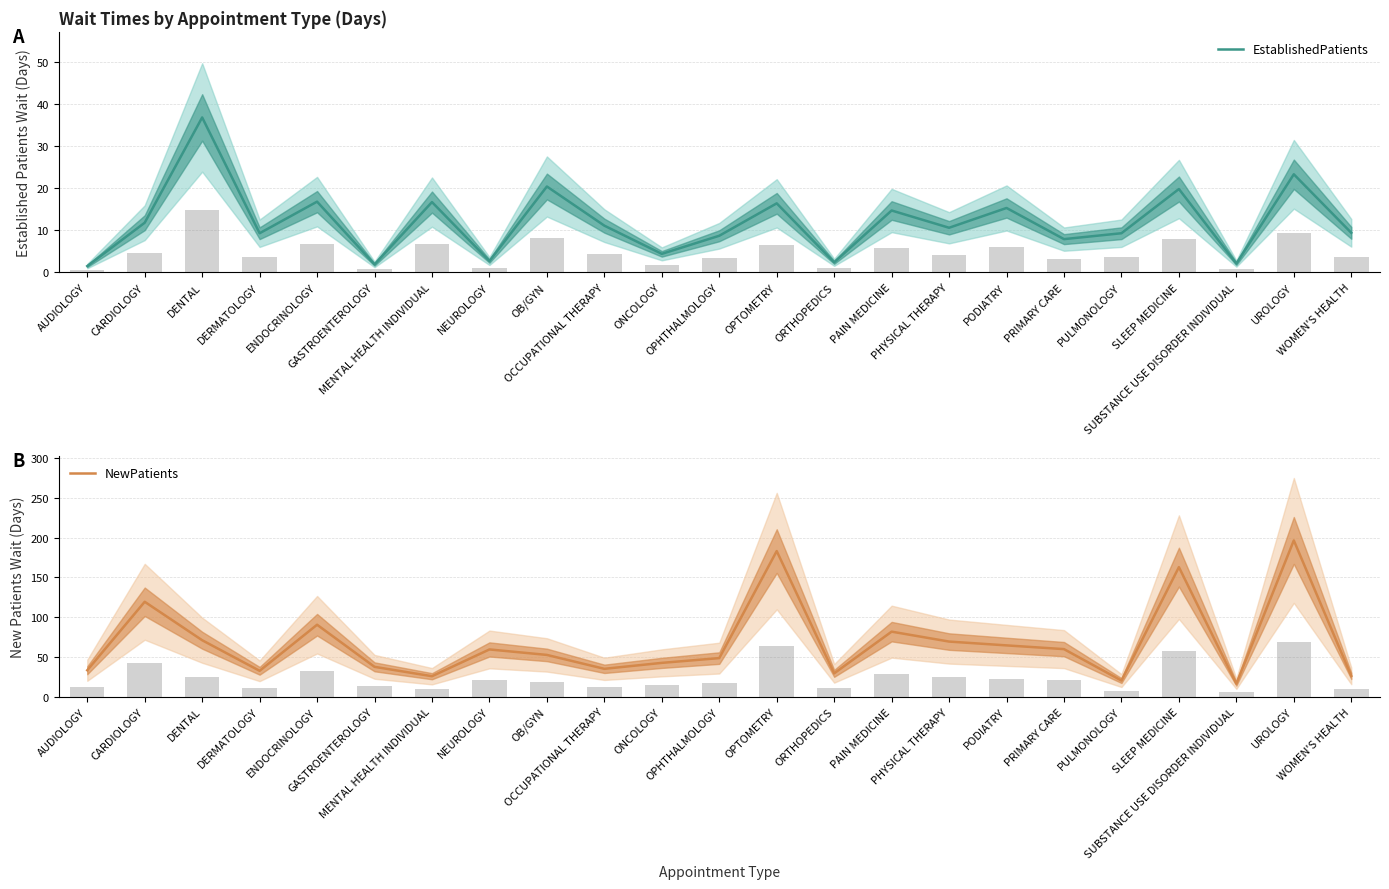

How many data points in EstablishedPatients are above 10?

12